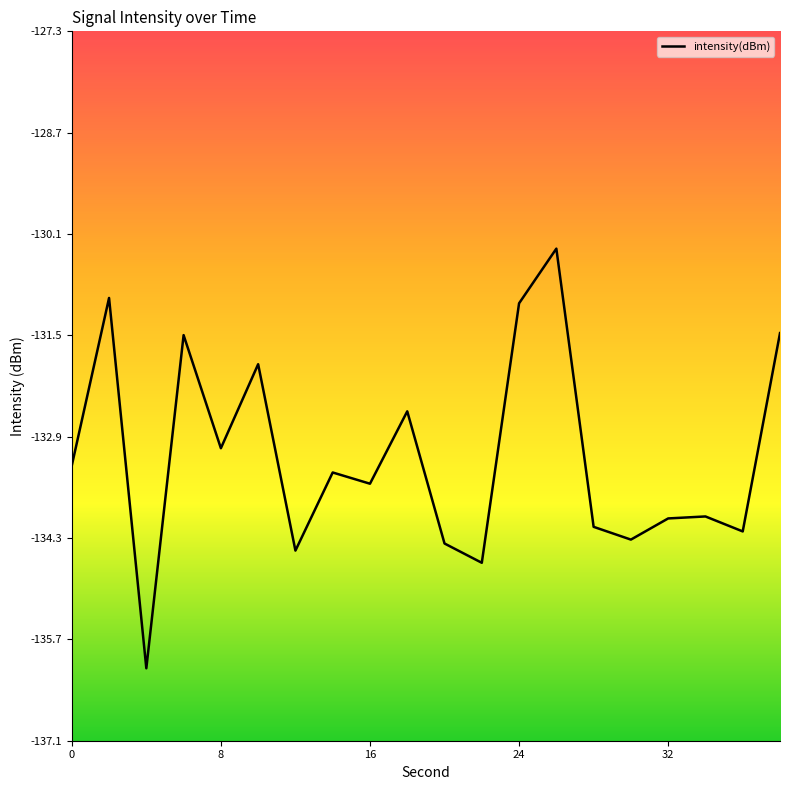

What is the difference between the maximum and minimum values?

5.8